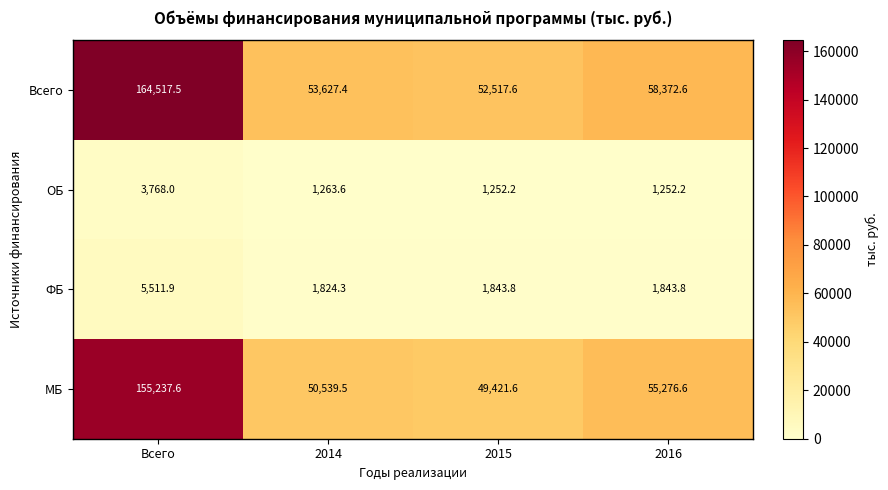

Reading right to left, list all the values displayed in this chart.

Всего: 58372.6	52517.6	53627.4	164517.5
ОБ: 1252.2	1252.2	1263.6	3768.0
ФБ: 1843.8	1843.8	1824.3	5511.9
МБ: 55276.6	49421.6	50539.5	155237.6